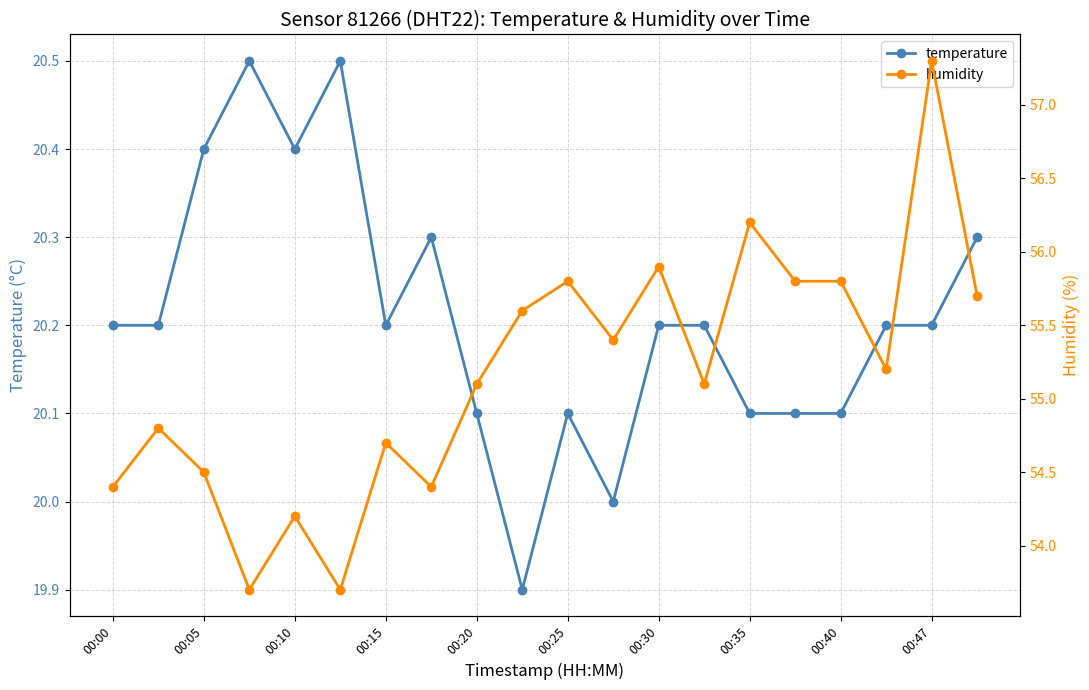

What is the maximum value for temperature?

20.5